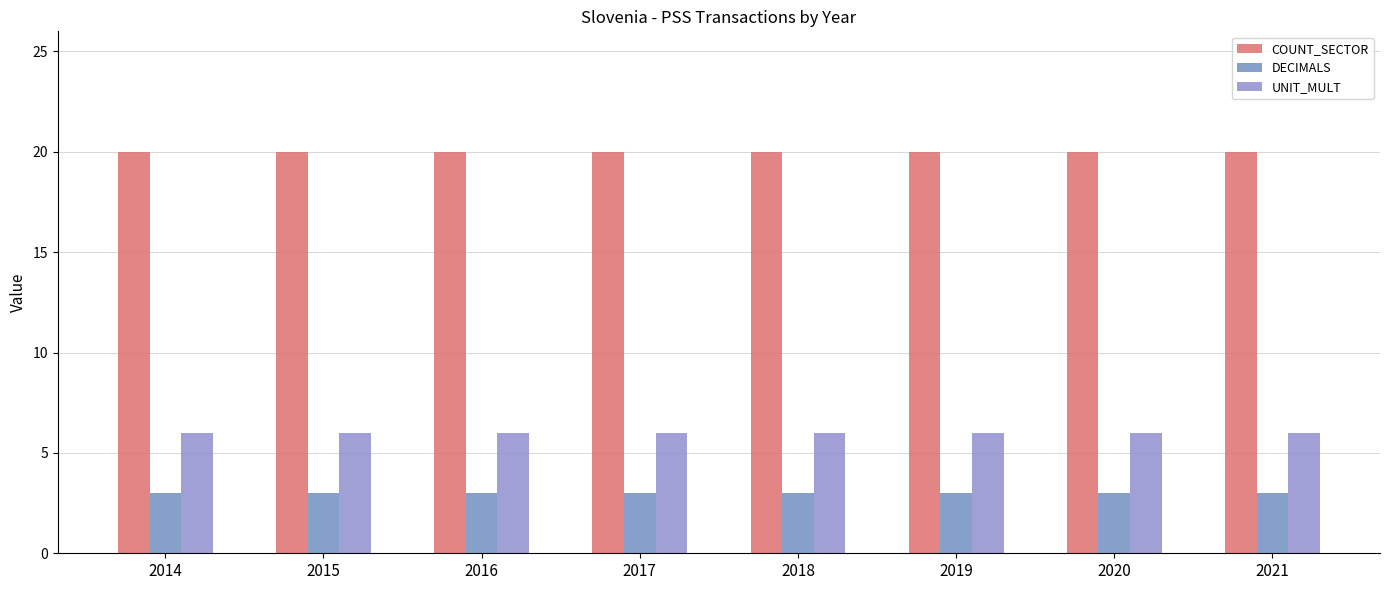

What is the difference between the highest and lowest values at 2019?

17